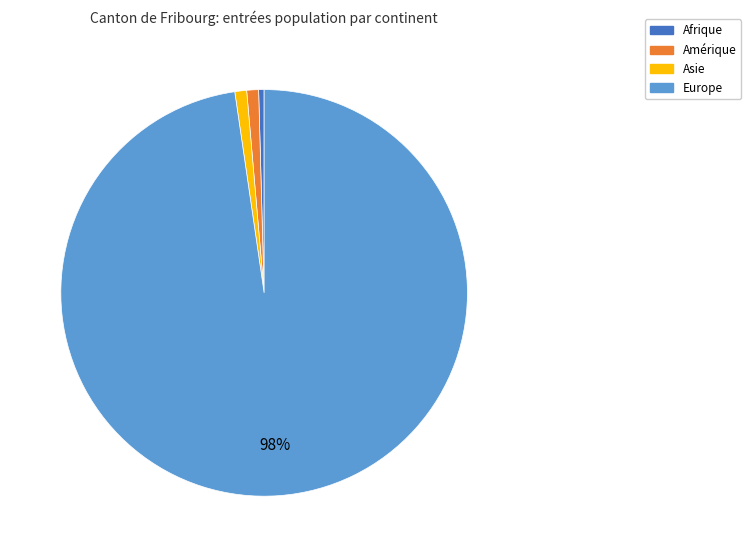

Which slice is the smallest?

Afrique